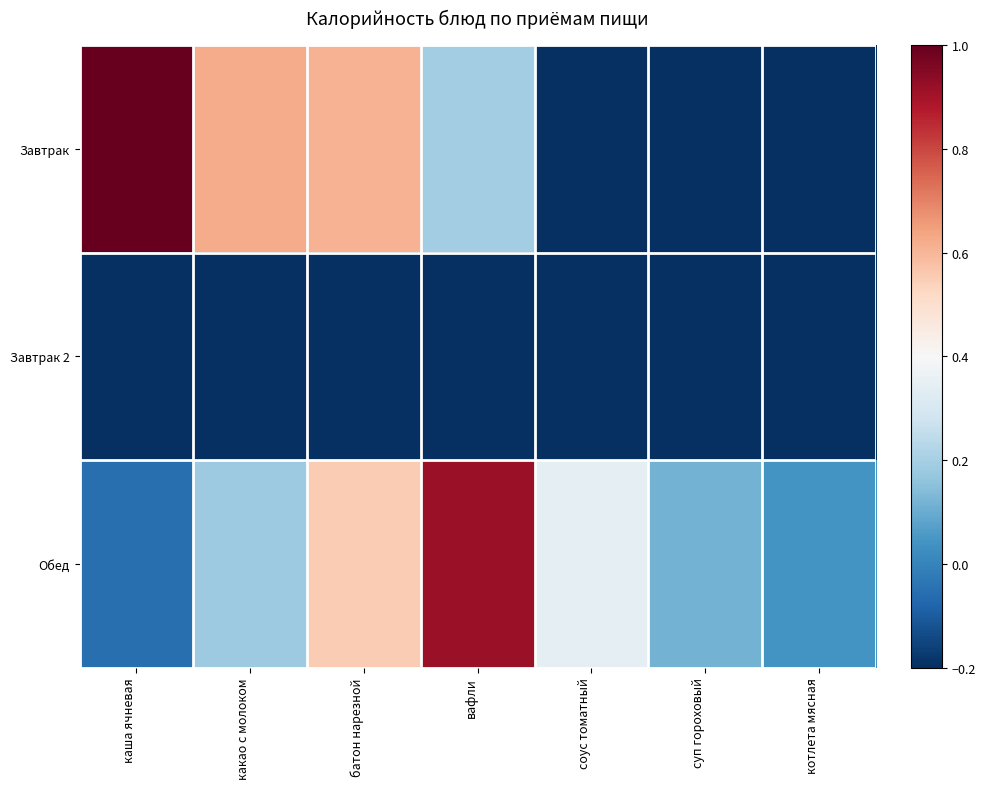

Which label corresponds to the smallest value in the chart?

соус томатный